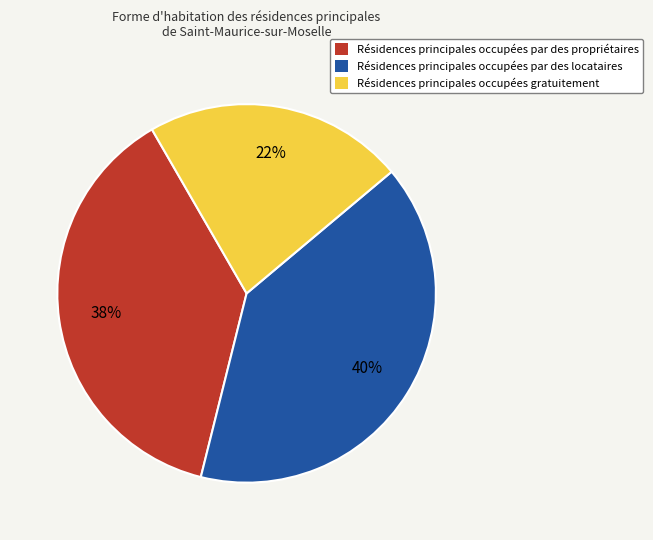

Which category has the biggest portion of the pie?

Résidences principales occupées par des locataires